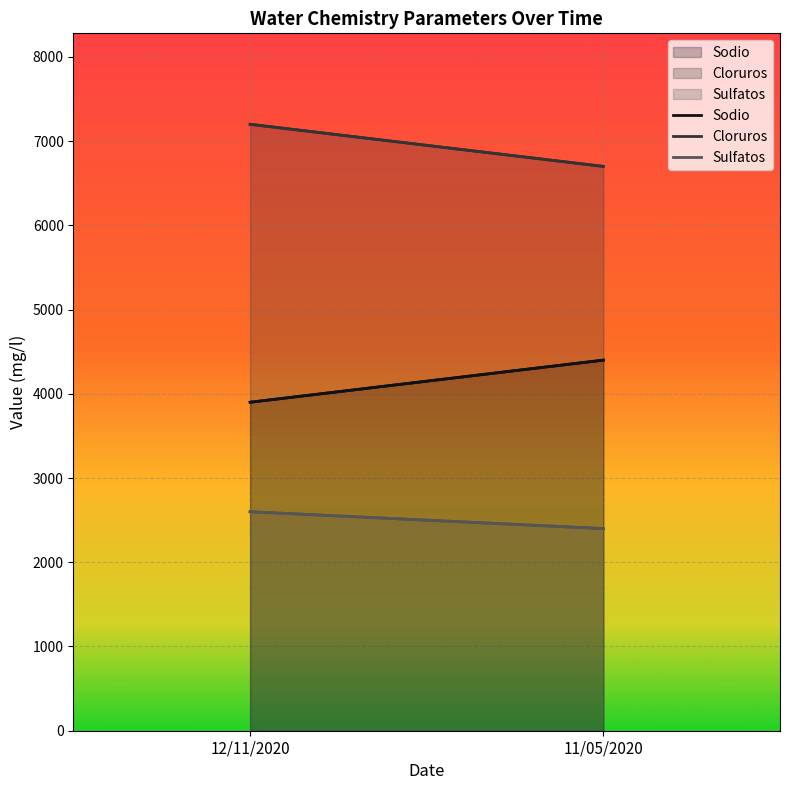

What is the sum of all Sulfatos values?

5000